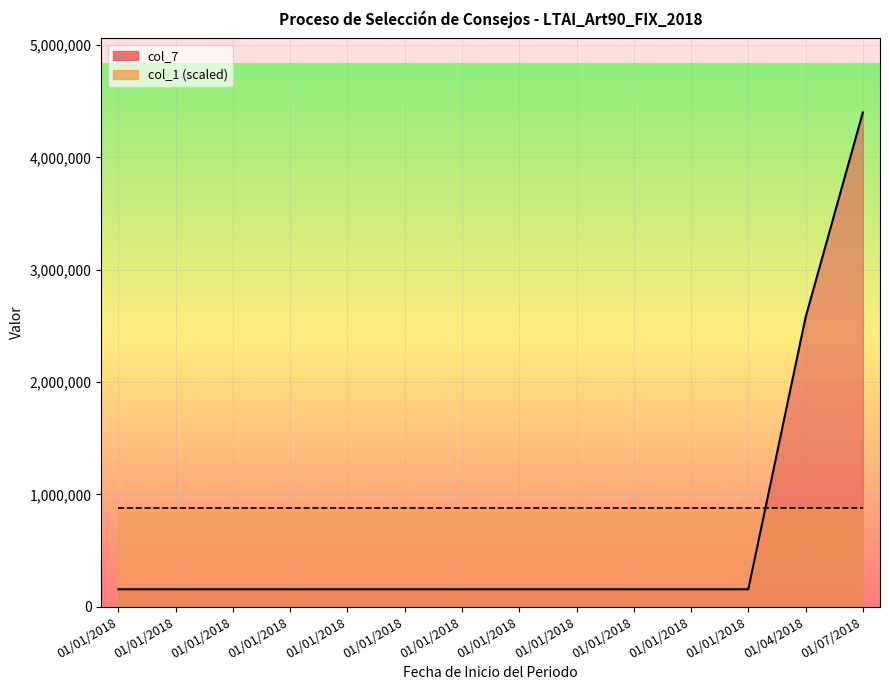

Which category has the lowest value across all series?

01/01/2018